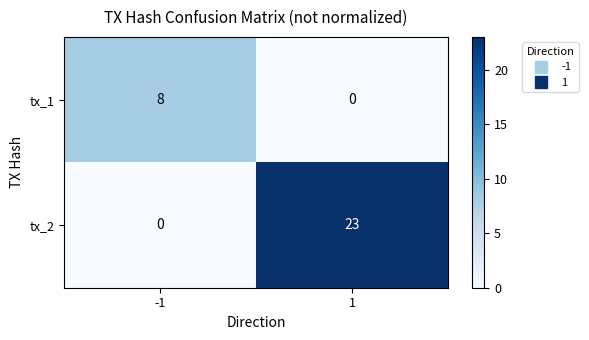

Is it true that tx_1 equals 8 at -1?

True